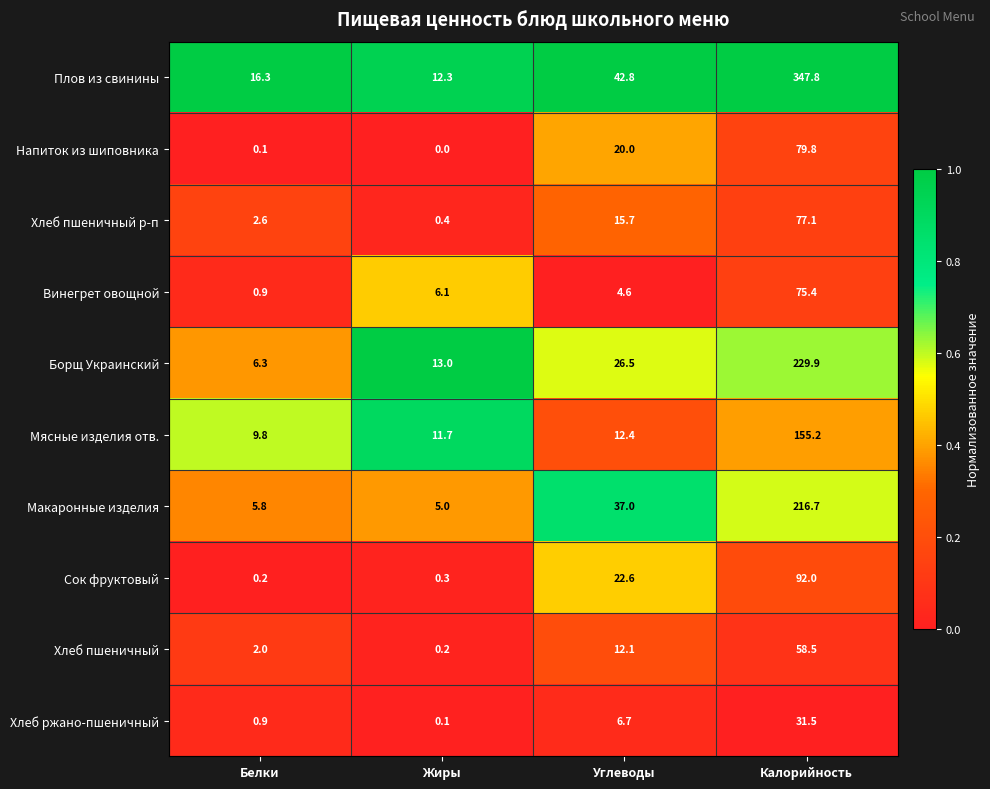

Is it true that Напиток из шиповника equals -37.5 at Жиры?

False